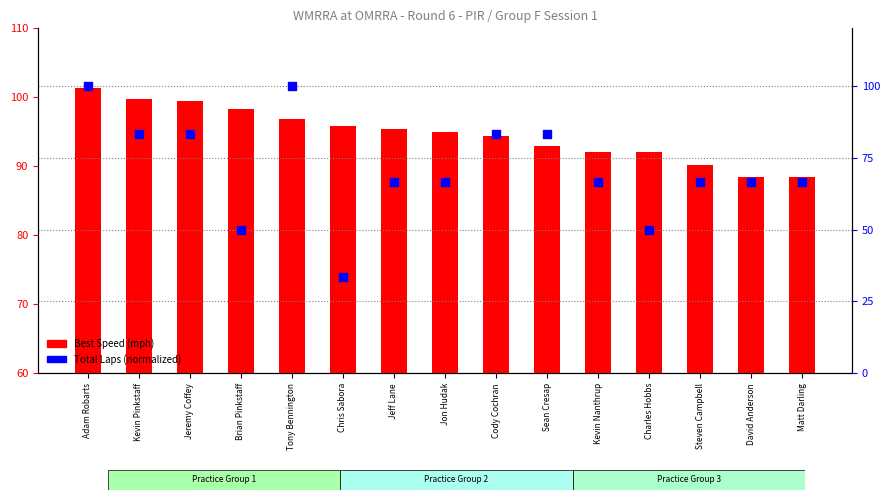

Which series contains the lowest Y value?

Percentile laps